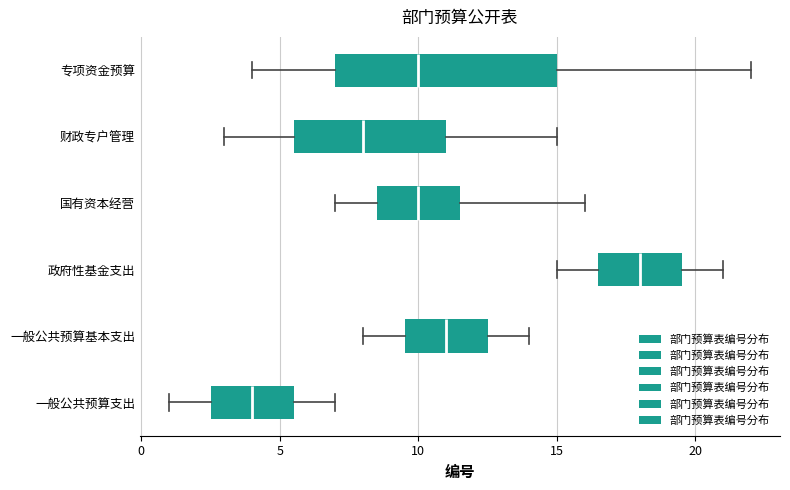

Where is the left edge of the box for 政府性基金支出 on the x-axis? The values are not printed on the chart, so give them approximately, as read against the axis.

16.5